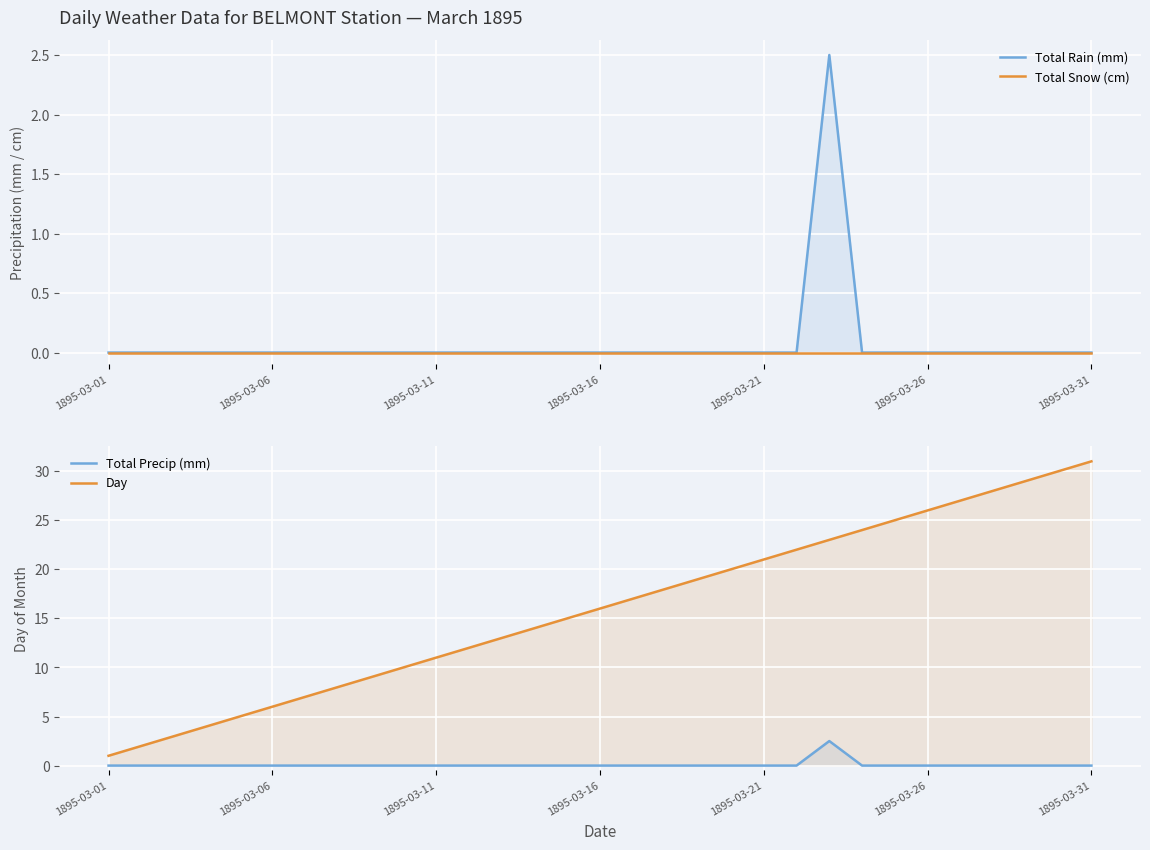

Count the Total Precip (mm) values in the range 0 to 1.

30